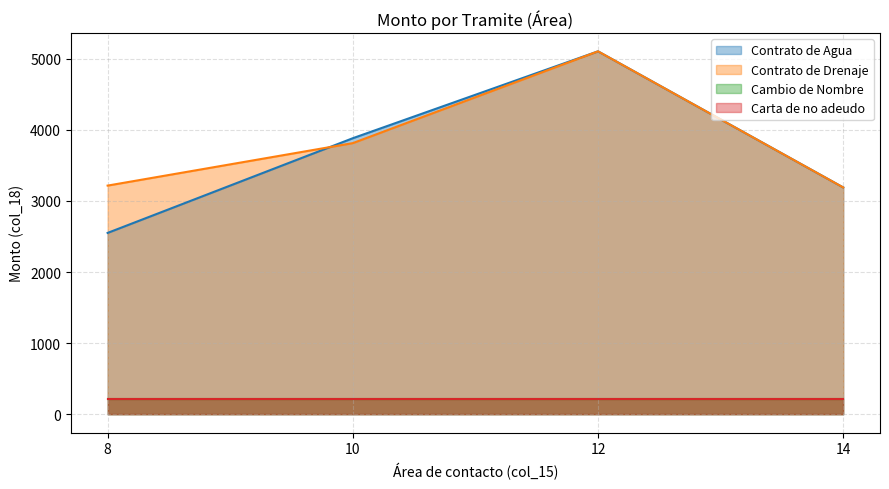

Which has a higher value, 14 or 12?

12